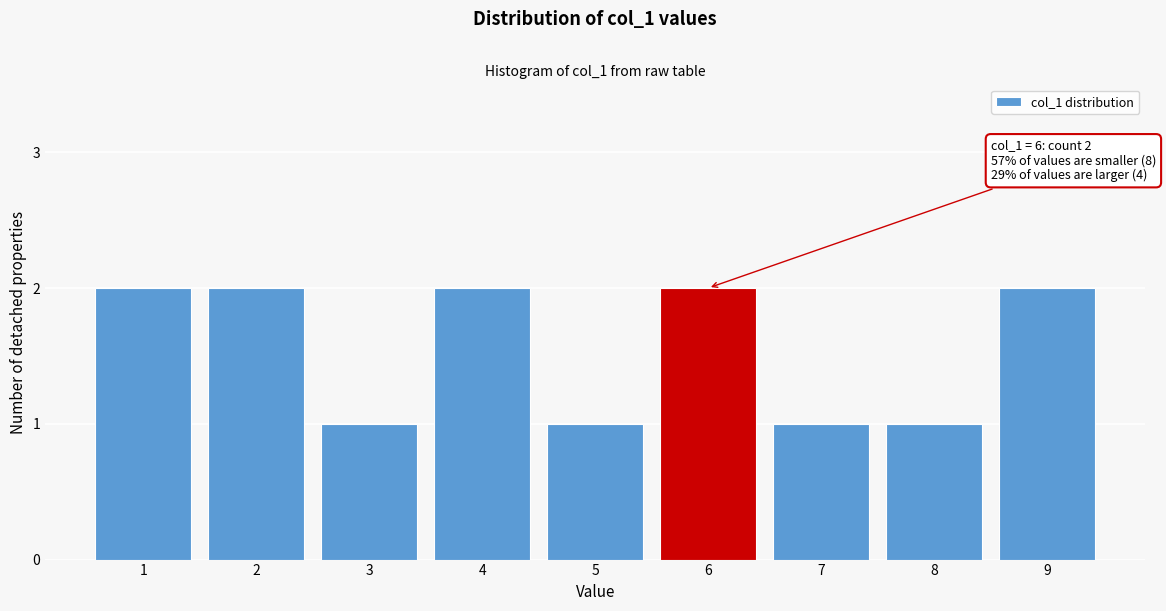

Reading left to right, what are all the values shown in this chart?

1=2	2=2	3=1	4=2	5=1	6=2	7=1	8=1	9=2